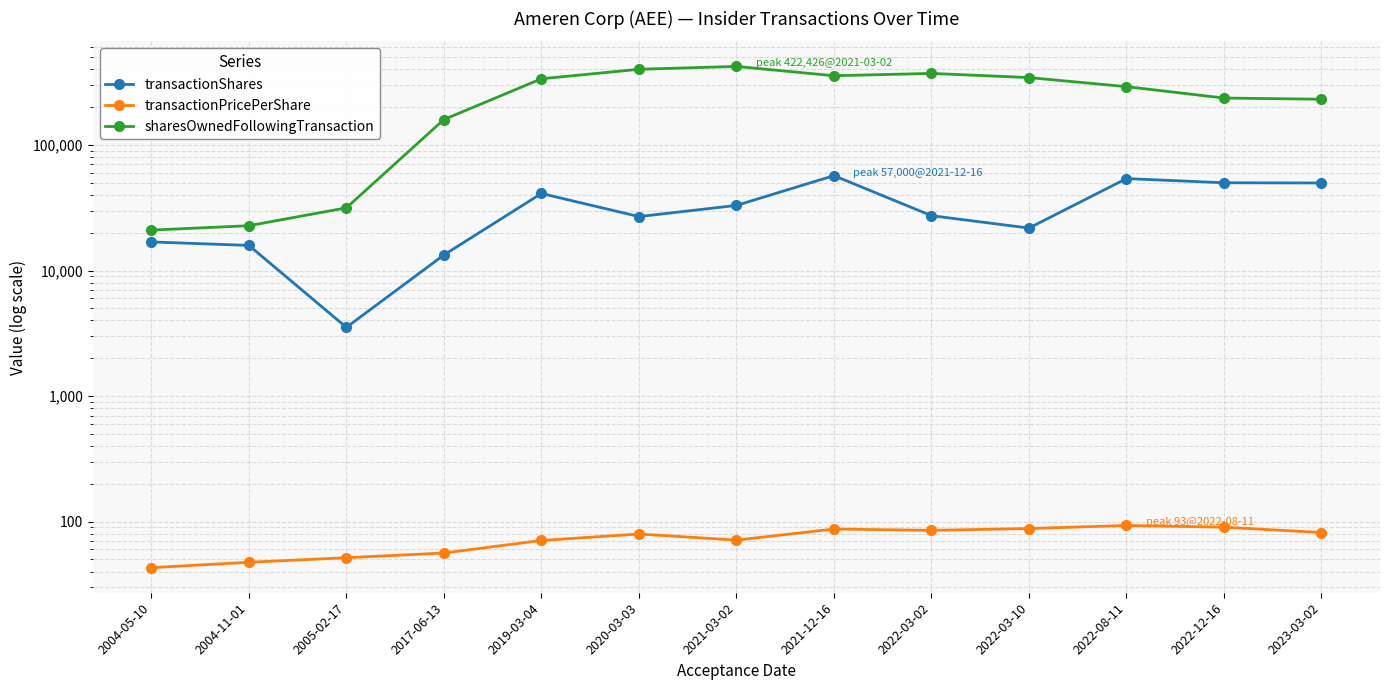

The value of transactionShares at 2004-05-10 is 16897.0. True or false?

True